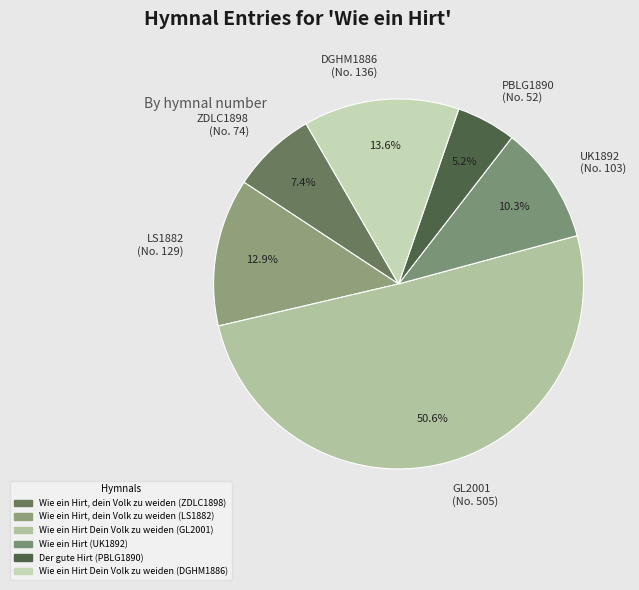

Count the number of slices in the pie.

6